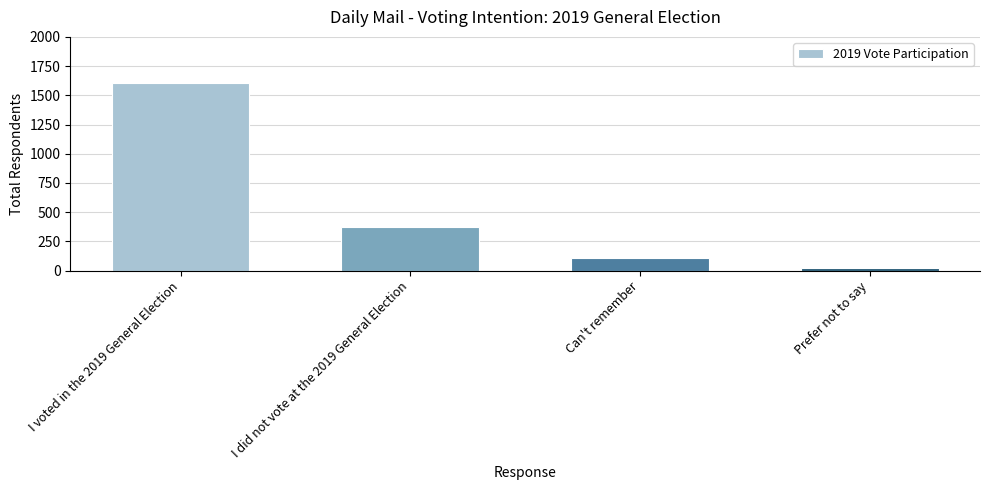

Reading left to right, list all the values displayed in this chart.

I voted in the 2019 General Election=1608	I did not vote at the 2019 General Election=377	Can't remember=107	Prefer not to say=26